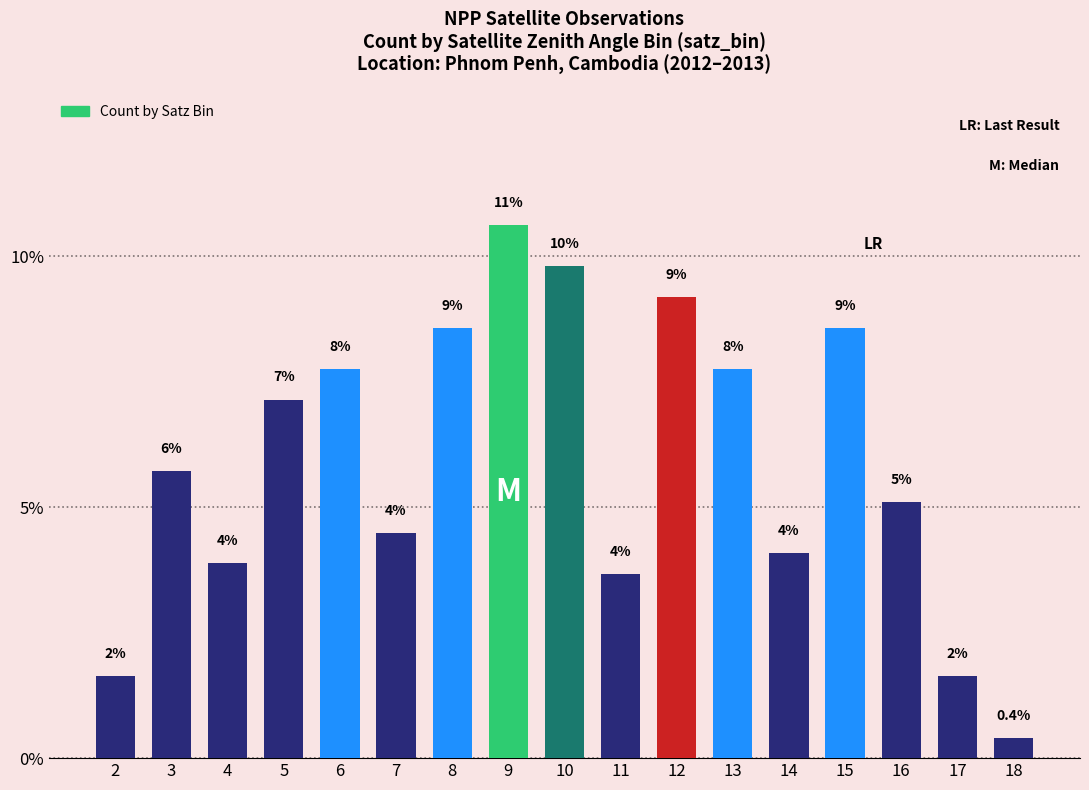

Does the chart contain any negative values?

No